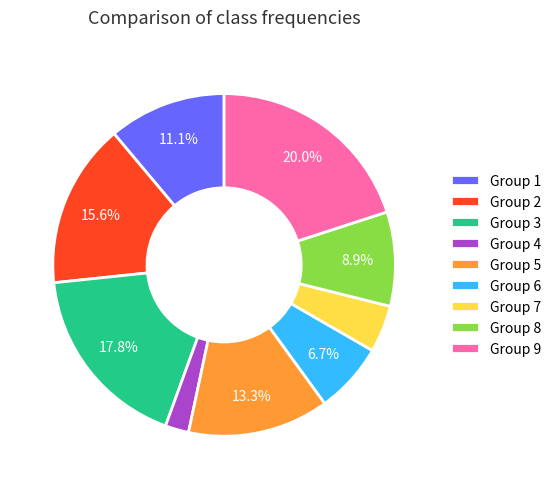

What is the smallest slice in the pie chart?

Group 4